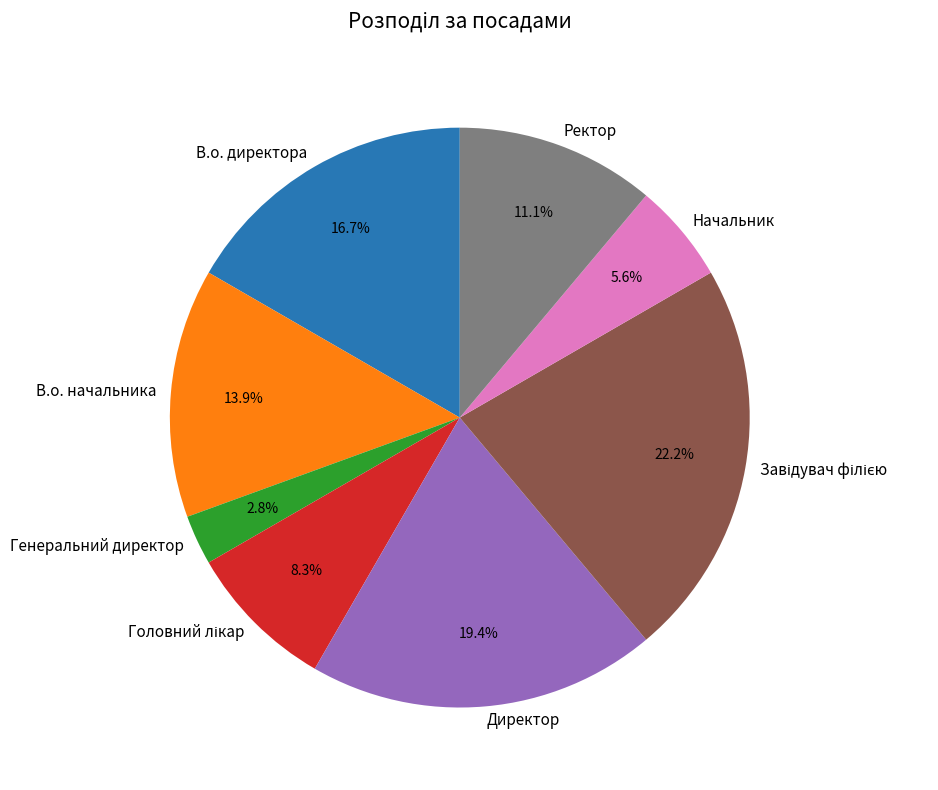

Combined, do Начальник and Директор account for over 50%?

No